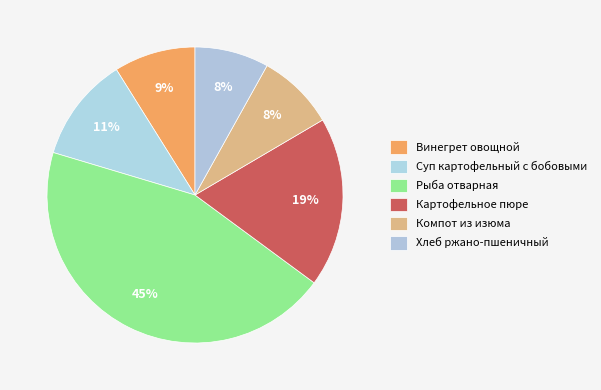

How many slices are in this pie chart?

6